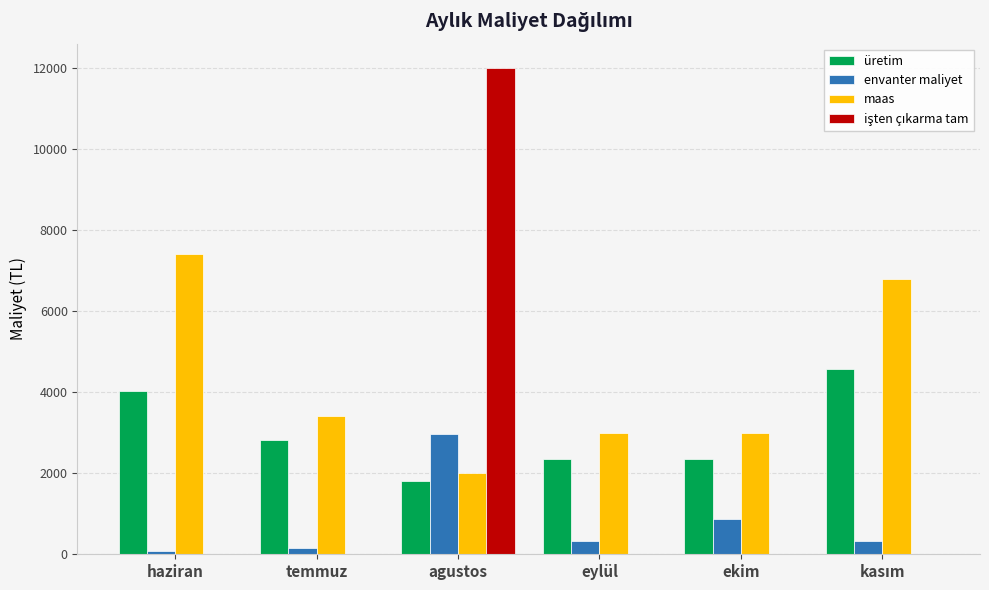

Count the number of data series in this chart.

4